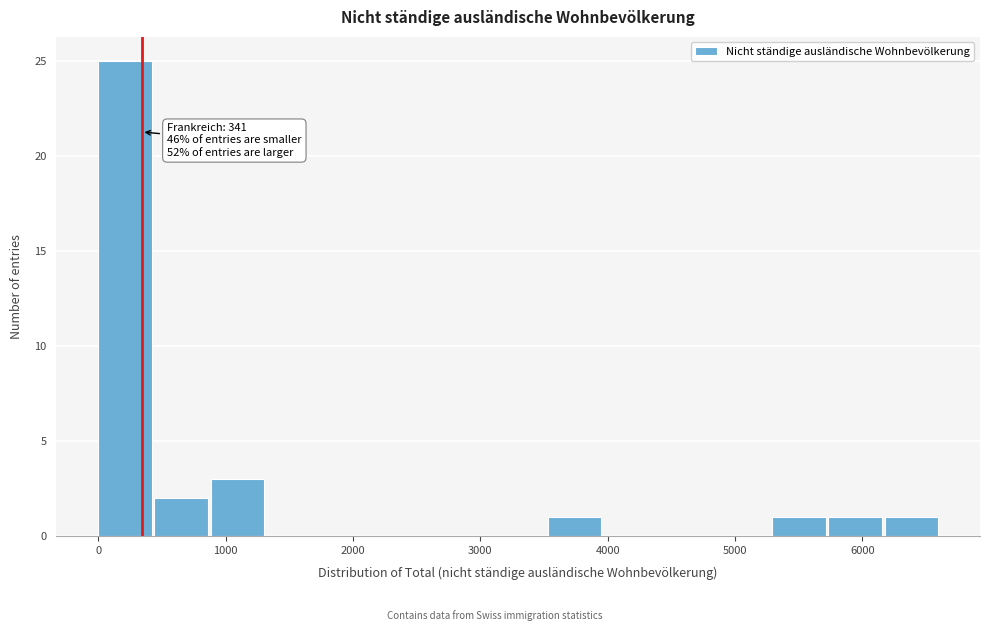

Which range on the x-axis has the tallest bar?

0 to 400